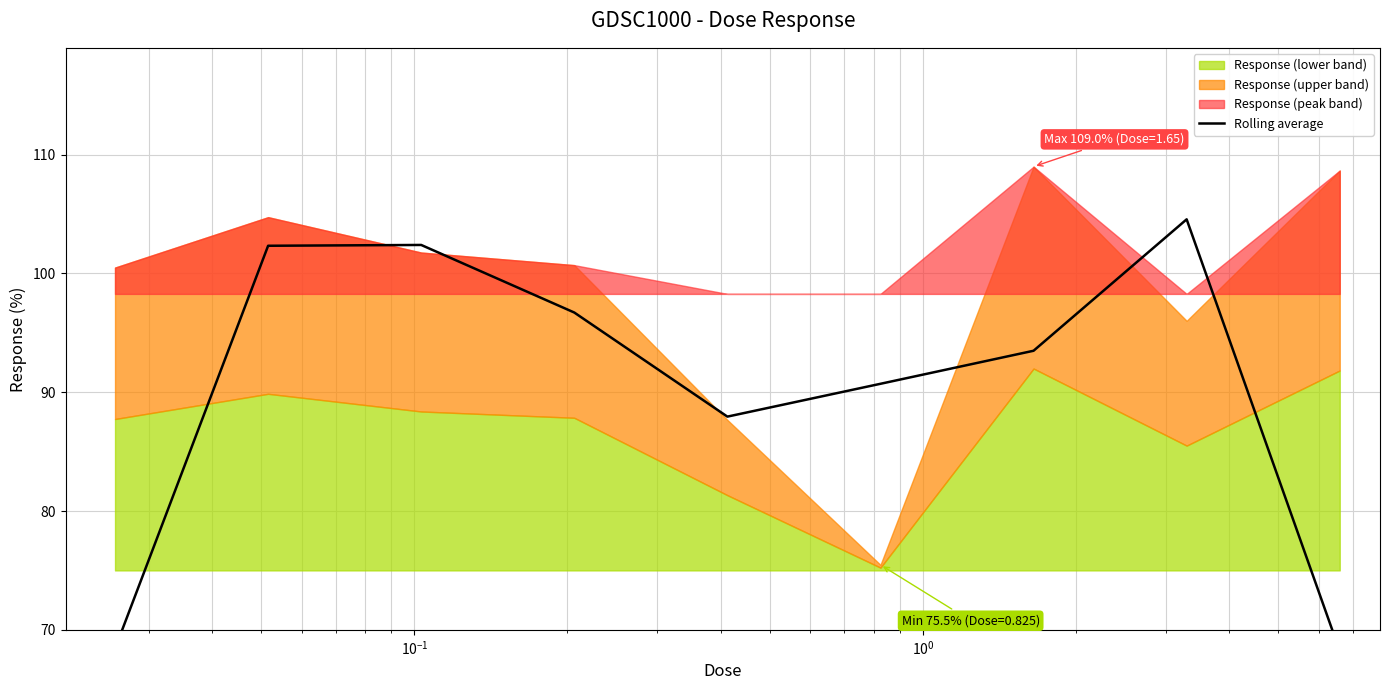

What is the smallest value displayed?

68.2